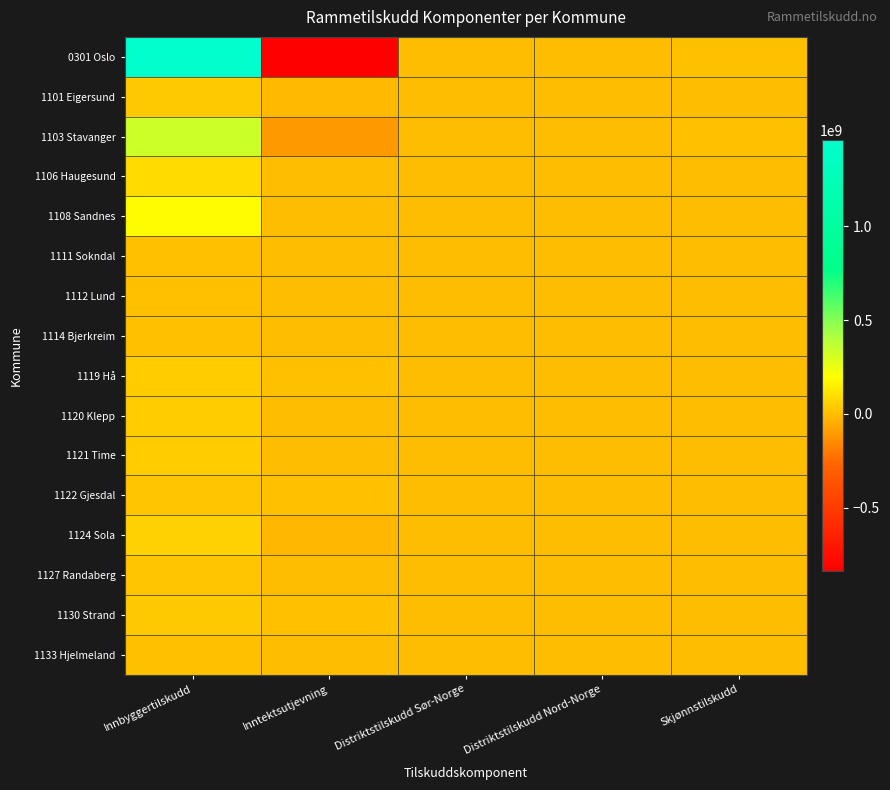

Reading left to right, what are all the values shown in this chart?

0301 Oslo: Innbyggertilskudd=1460597800	Inntektsutjevning=-840674028	Distriktstilskudd Sør-Norge=0	Distriktstilskudd Nord-Norge=0	Skjønnstilskudd=9000000
1101 Eigersund: Innbyggertilskudd=38390600	Inntektsutjevning=-5555501	Distriktstilskudd Sør-Norge=0	Distriktstilskudd Nord-Norge=0	Skjønnstilskudd=1013429
1103 Stavanger: Innbyggertilskudd=333541900	Inntektsutjevning=-108364309	Distriktstilskudd Sør-Norge=0	Distriktstilskudd Nord-Norge=0	Skjønnstilskudd=7326418
1106 Haugesund: Innbyggertilskudd=92579400	Inntektsutjevning=716773	Distriktstilskudd Sør-Norge=0	Distriktstilskudd Nord-Norge=0	Skjønnstilskudd=2147219
1108 Sandnes: Innbyggertilskudd=191555100	Inntektsutjevning=619224	Distriktstilskudd Sør-Norge=0	Distriktstilskudd Nord-Norge=0	Skjønnstilskudd=3394191
1111 Sokndal: Innbyggertilskudd=11685400	Inntektsutjevning=2146932	Distriktstilskudd Sør-Norge=203200	Distriktstilskudd Nord-Norge=0	Skjønnstilskudd=455848
1112 Lund: Innbyggertilskudd=10432400	Inntektsutjevning=3088835	Distriktstilskudd Sør-Norge=298400	Distriktstilskudd Nord-Norge=0	Skjønnstilskudd=362617
1114 Bjerkreim: Innbyggertilskudd=9062800	Inntektsutjevning=2695502	Distriktstilskudd Sør-Norge=293800	Distriktstilskudd Nord-Norge=0	Skjønnstilskudd=215429
1119 Hå: Innbyggertilskudd=47984100	Inntektsutjevning=12031101	Distriktstilskudd Sør-Norge=0	Distriktstilskudd Nord-Norge=0	Skjønnstilskudd=886552
1120 Klepp: Innbyggertilskudd=47997000	Inntektsutjevning=3559817	Distriktstilskudd Sør-Norge=0	Distriktstilskudd Nord-Norge=0	Skjønnstilskudd=1381279
1121 Time: Innbyggertilskudd=46727900	Inntektsutjevning=2336791	Distriktstilskudd Sør-Norge=0	Distriktstilskudd Nord-Norge=0	Skjønnstilskudd=883446
1122 Gjesdal: Innbyggertilskudd=31232600	Inntektsutjevning=6572599	Distriktstilskudd Sør-Norge=0	Distriktstilskudd Nord-Norge=0	Skjønnstilskudd=797088
1124 Sola: Innbyggertilskudd=66176600	Inntektsutjevning=-22268850	Distriktstilskudd Sør-Norge=0	Distriktstilskudd Nord-Norge=0	Skjønnstilskudd=1224599
1127 Randaberg: Innbyggertilskudd=27360500	Inntektsutjevning=-4243933	Distriktstilskudd Sør-Norge=0	Distriktstilskudd Nord-Norge=0	Skjønnstilskudd=864741
1130 Strand: Innbyggertilskudd=34773200	Inntektsutjevning=5135415	Distriktstilskudd Sør-Norge=0	Distriktstilskudd Nord-Norge=0	Skjønnstilskudd=992358
1133 Hjelmeland: Innbyggertilskudd=10020400	Inntektsutjevning=389502	Distriktstilskudd Sør-Norge=587500	Distriktstilskudd Nord-Norge=0	Skjønnstilskudd=306608